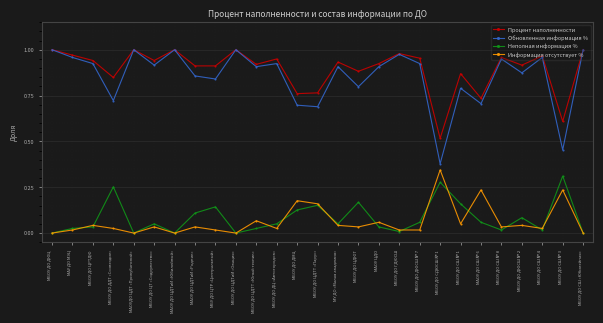

At which category does Обновленная информация % reach its first local valley?

МБОУ ДО ДДТ «Созвездие»